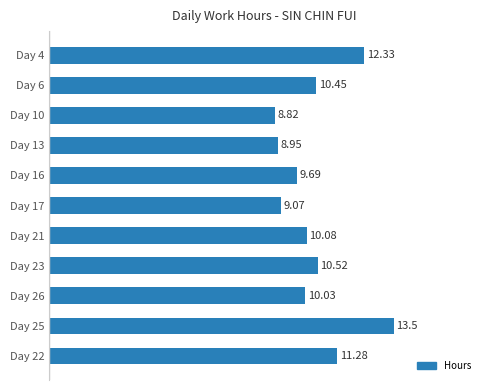

What is the difference between the maximum and minimum values?

4.7